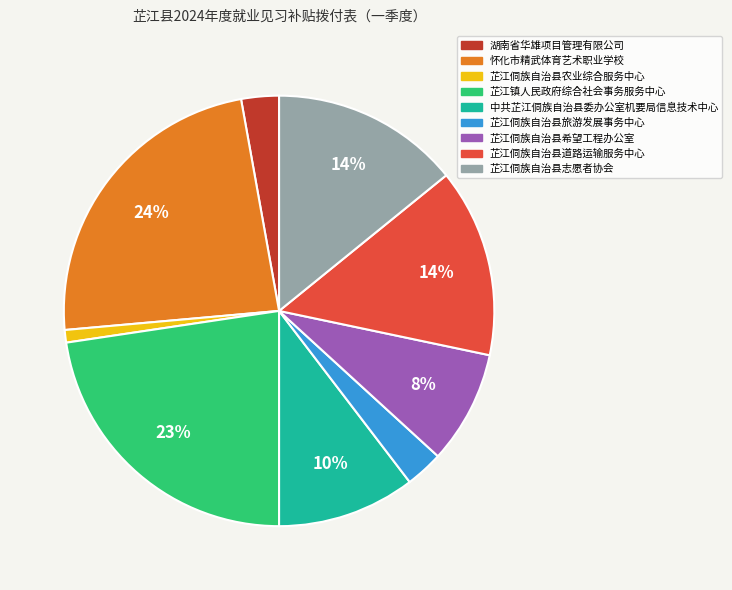

Does 芷江侗族自治县旅游发展事务中心 represent more than half of the total?

No